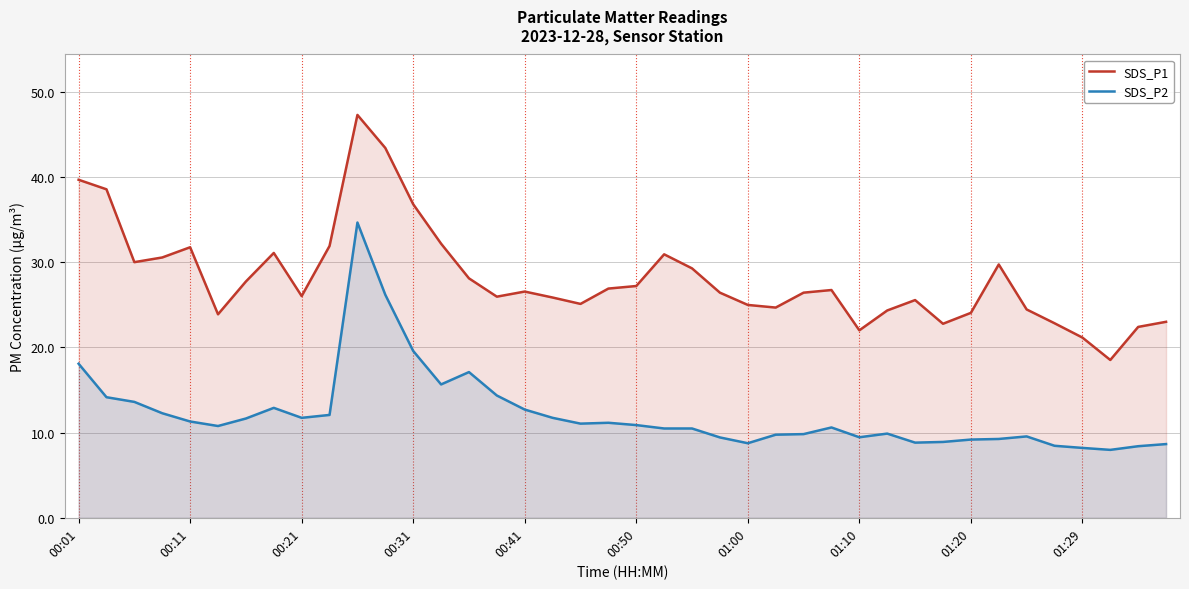

Does the chart have visible grid lines?

Yes